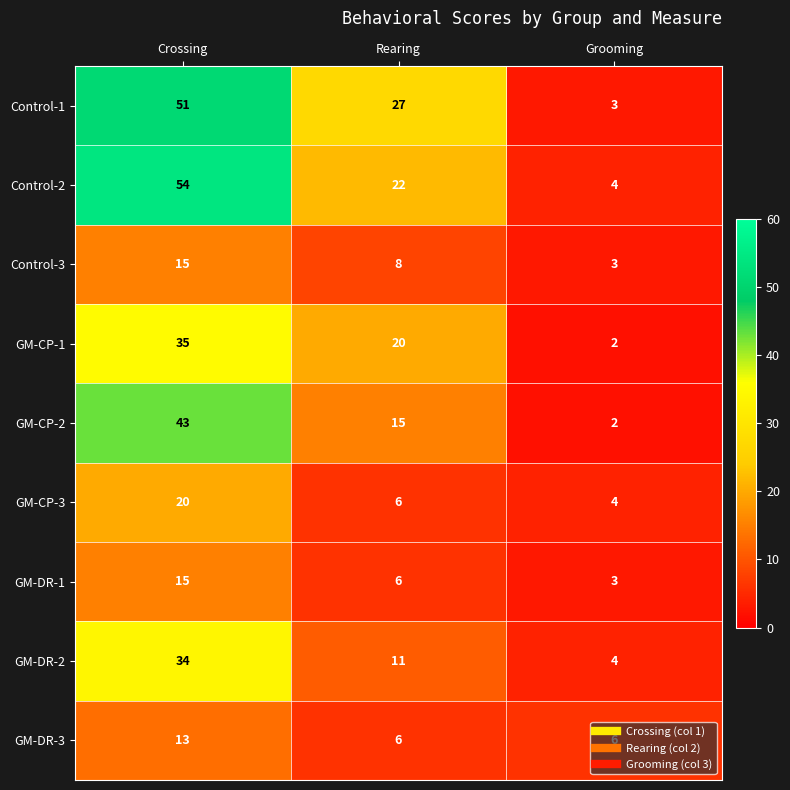

Which series has the widest spread of values?

Control-2